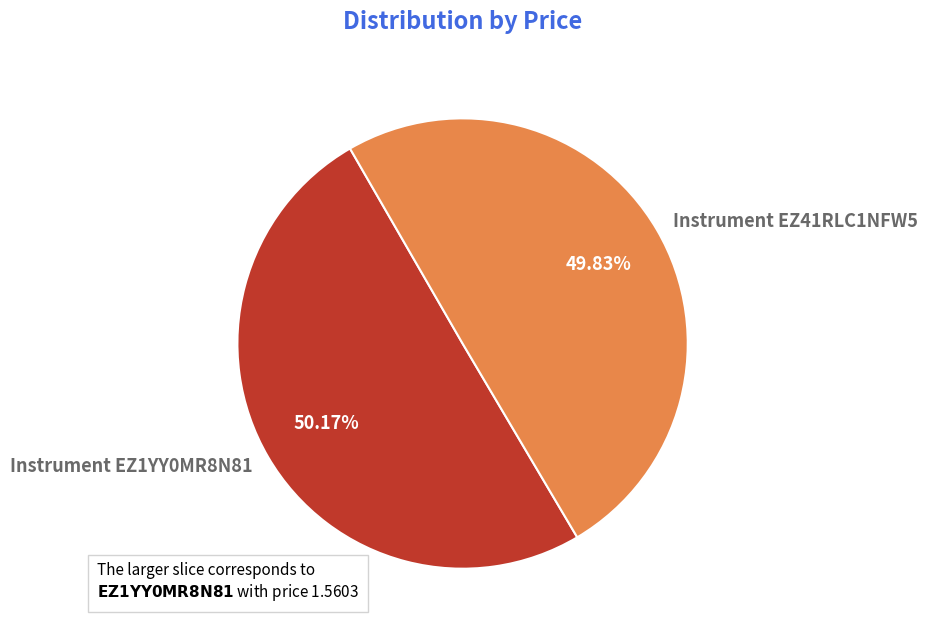

Approximately how many times larger is the value at Instrument EZ41RLC1NFW5 compared to Instrument EZ1YY0MR8N81?

1.0